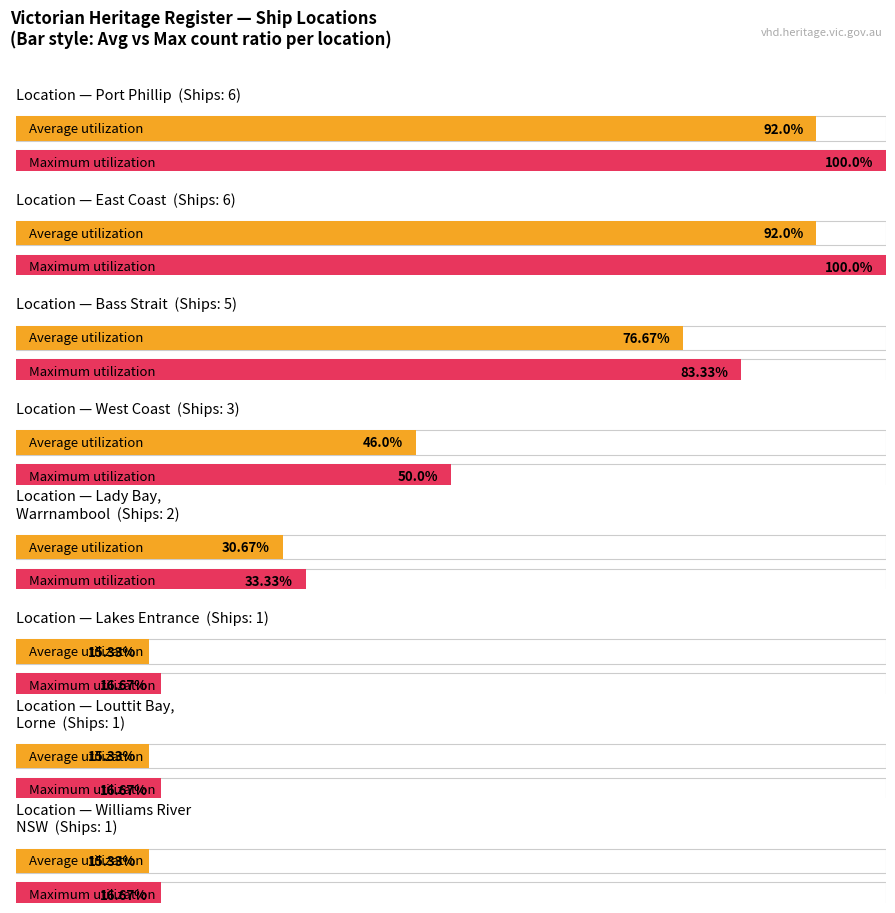

Rank the categories by value from highest to lowest.

Port Phillip, East Coast, Bass Strait, West Coast, Lady Bay, Warrnambool, Lakes Entrance, Louttit Bay, Lorne, Williams River NSW